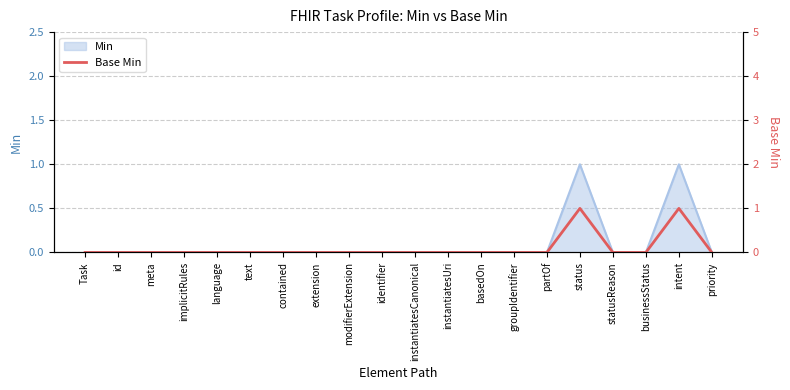

How many values exceed 0?

2